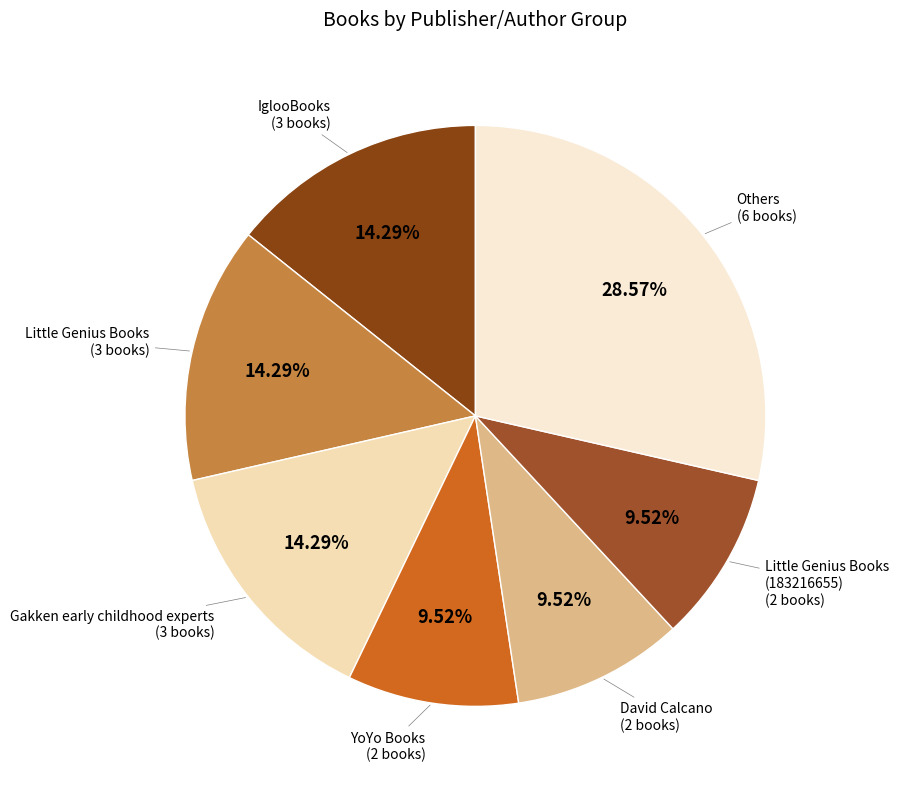

Between Little Genius Books and YoYo Books, which is larger?

Little Genius Books